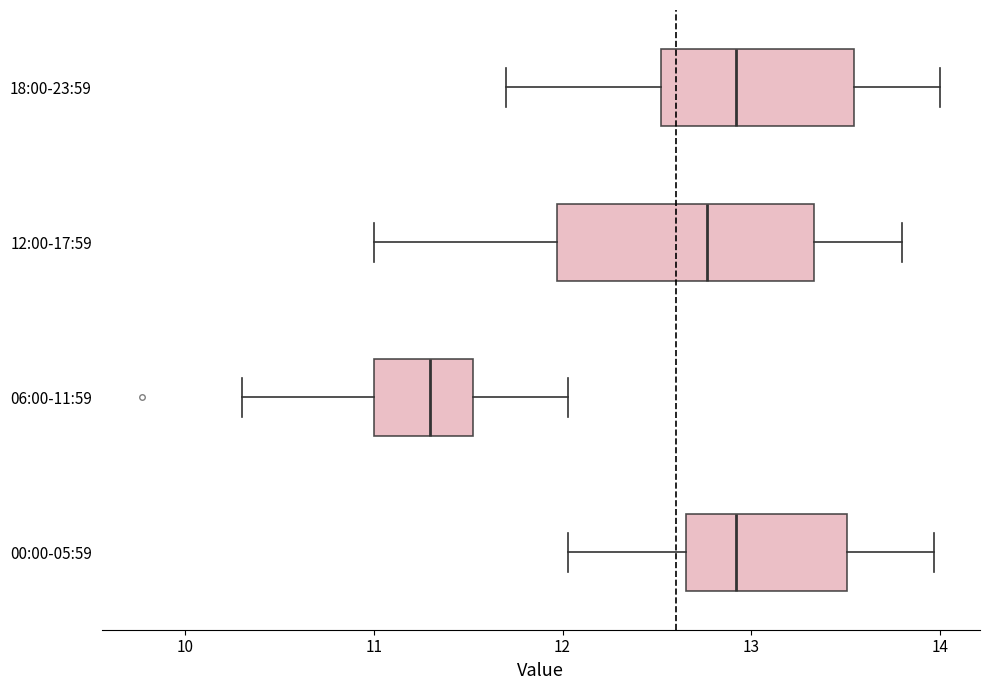

Comparing the boxes themselves (not the whiskers), which one is the widest?

12:00-17:59